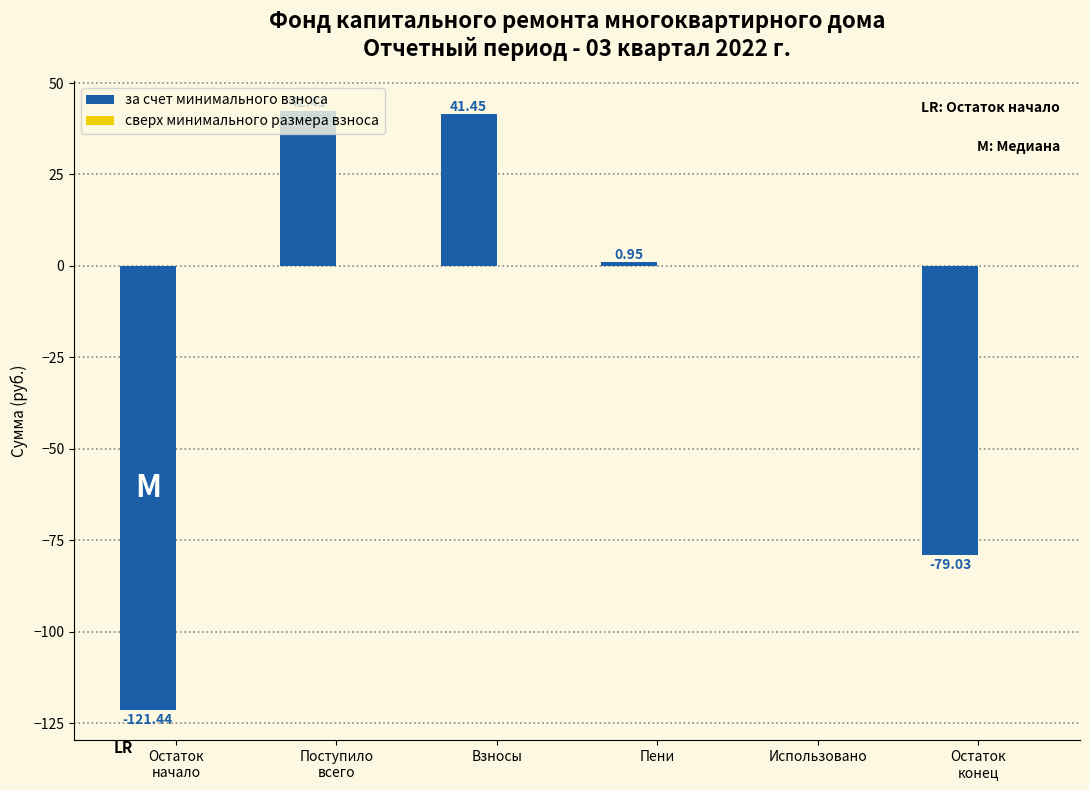

What is the sum of all values?

-115.7